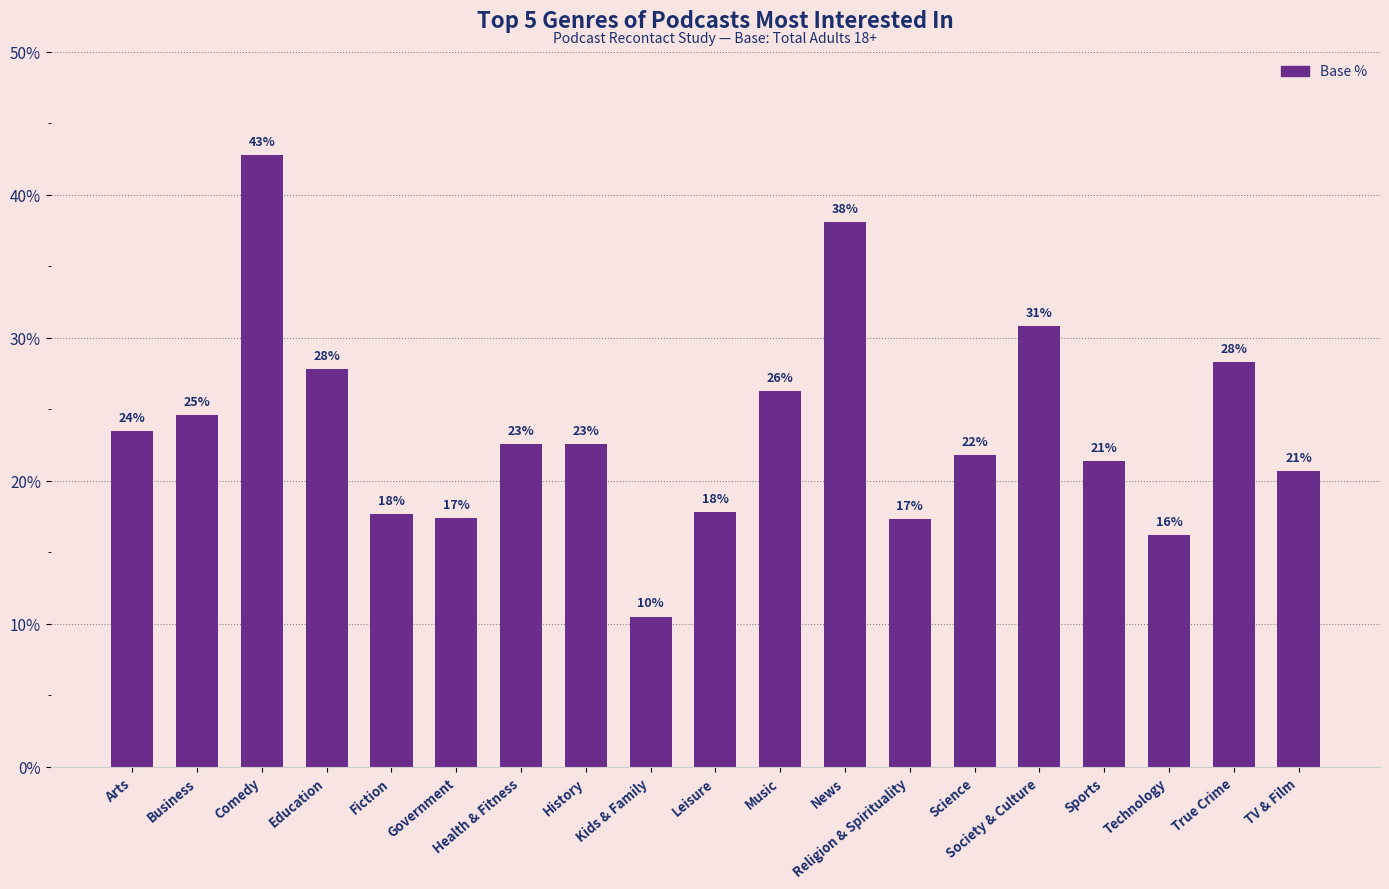

What is the greatest value displayed?

0.4